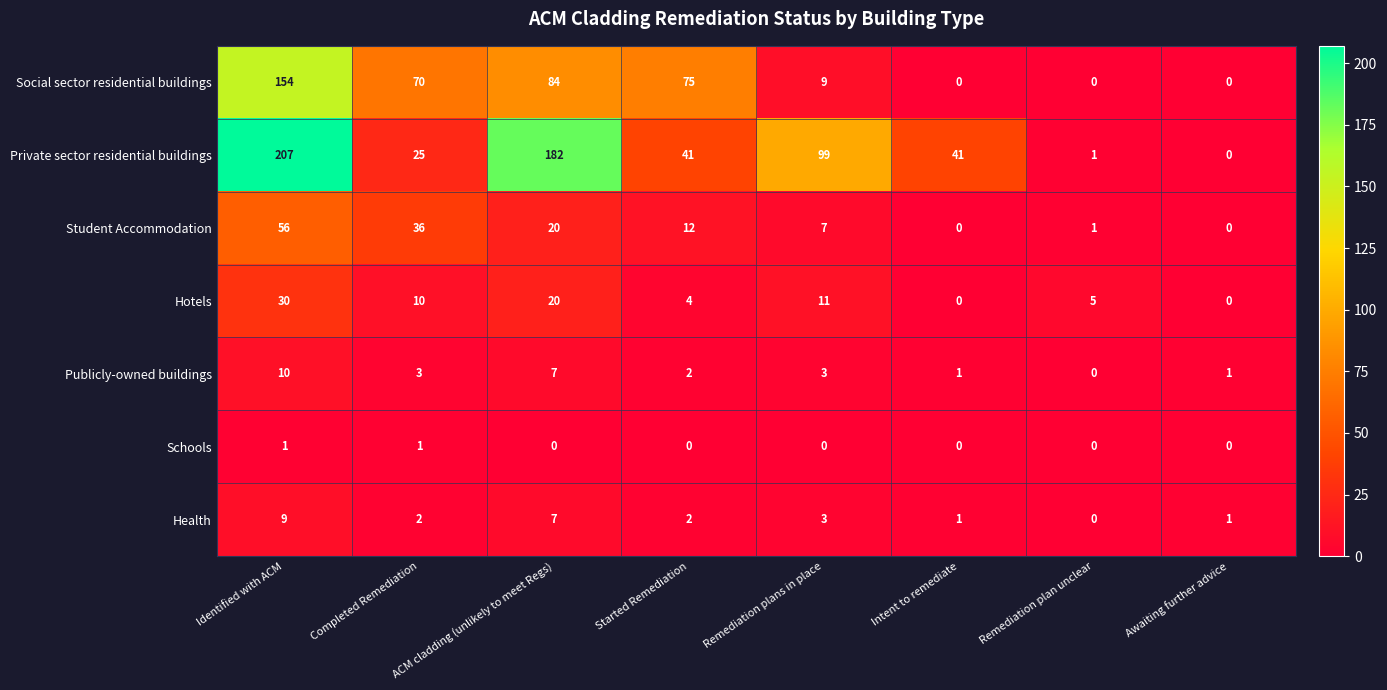

Between Completed Remediation and ACM cladding (unlikely to meet Regs), which series saw the biggest shift?

Private sector residential buildings